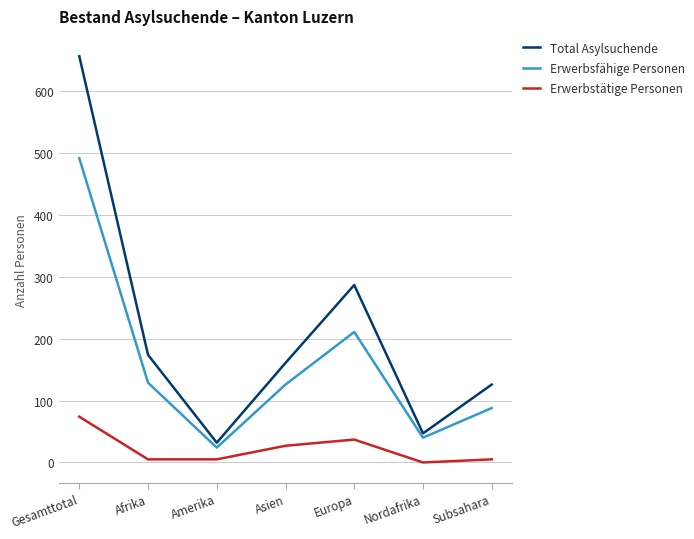

True or false: Erwerbstätige Personen has a value of -35 at Nordafrika.

False